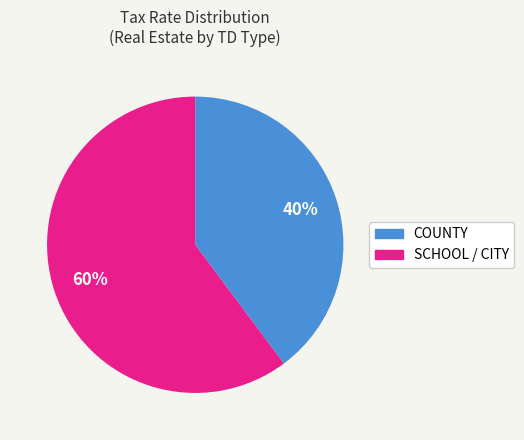

To the nearest percent, what is the average slice percentage?

50%